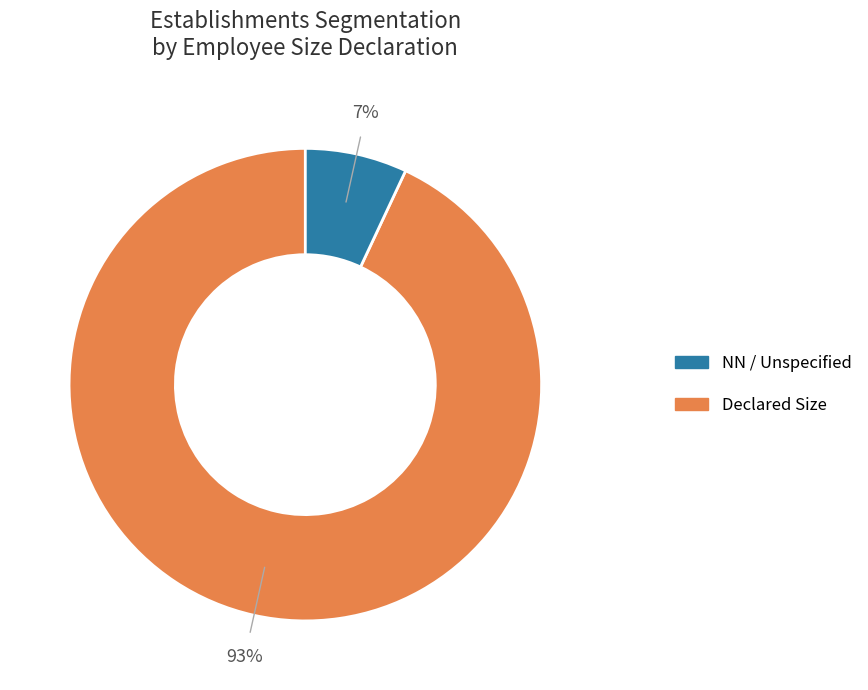

How many segments does this pie chart have?

2